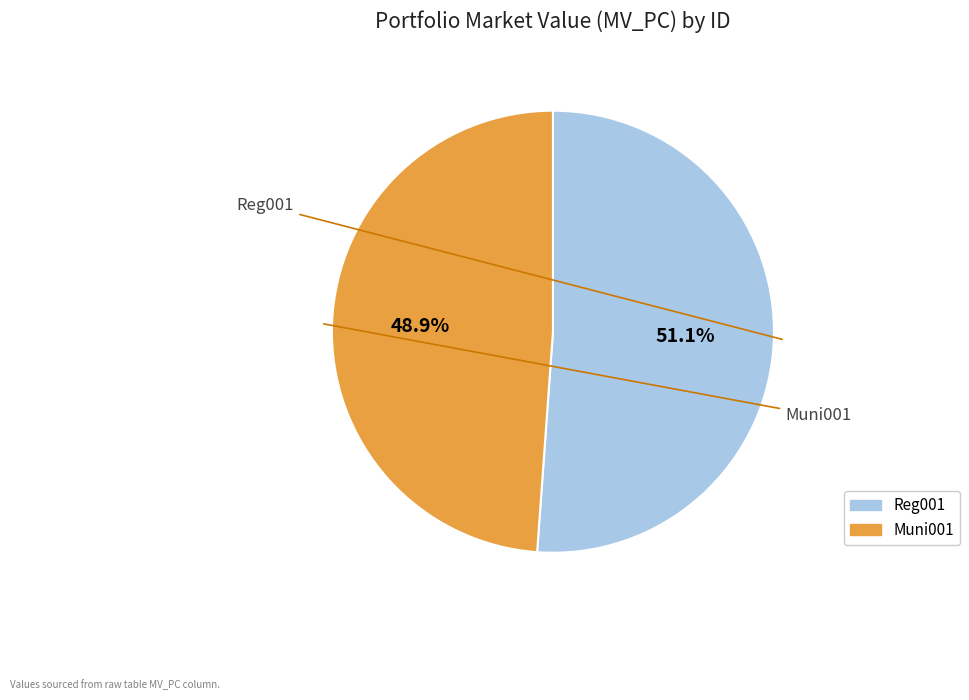

Which has a higher value, Reg001 or Muni001?

Reg001